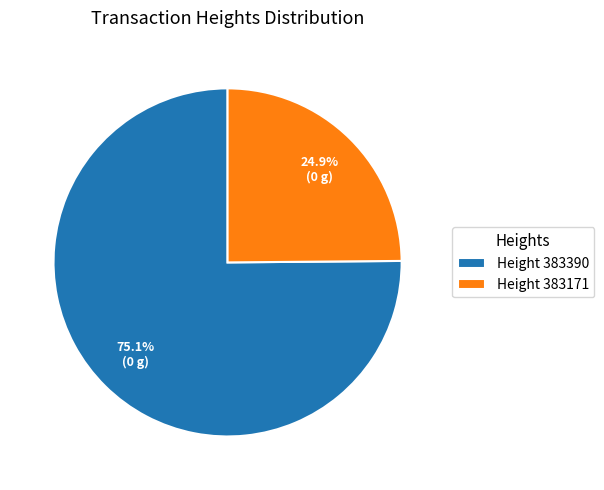

Combined, what portion of the pie is Height 383171 and Height 383390?

100.0%